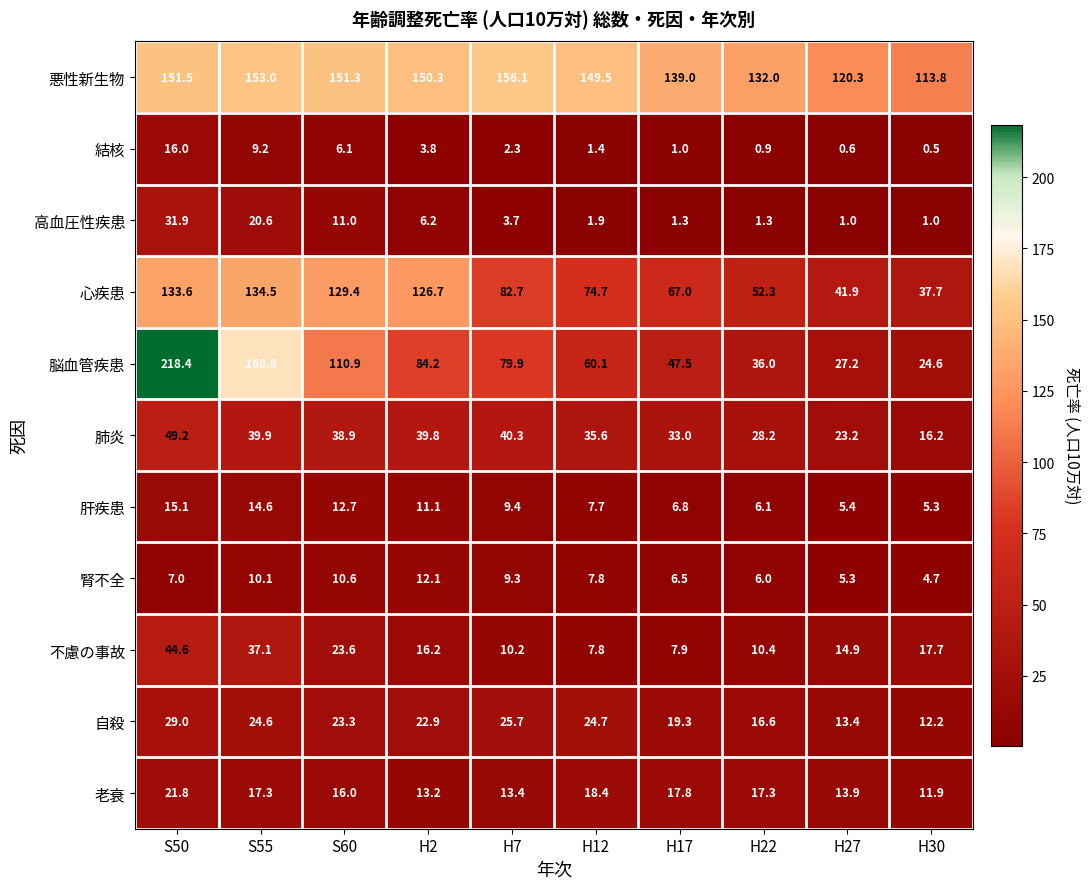

At which category does the chart reach its peak across all series?

S50